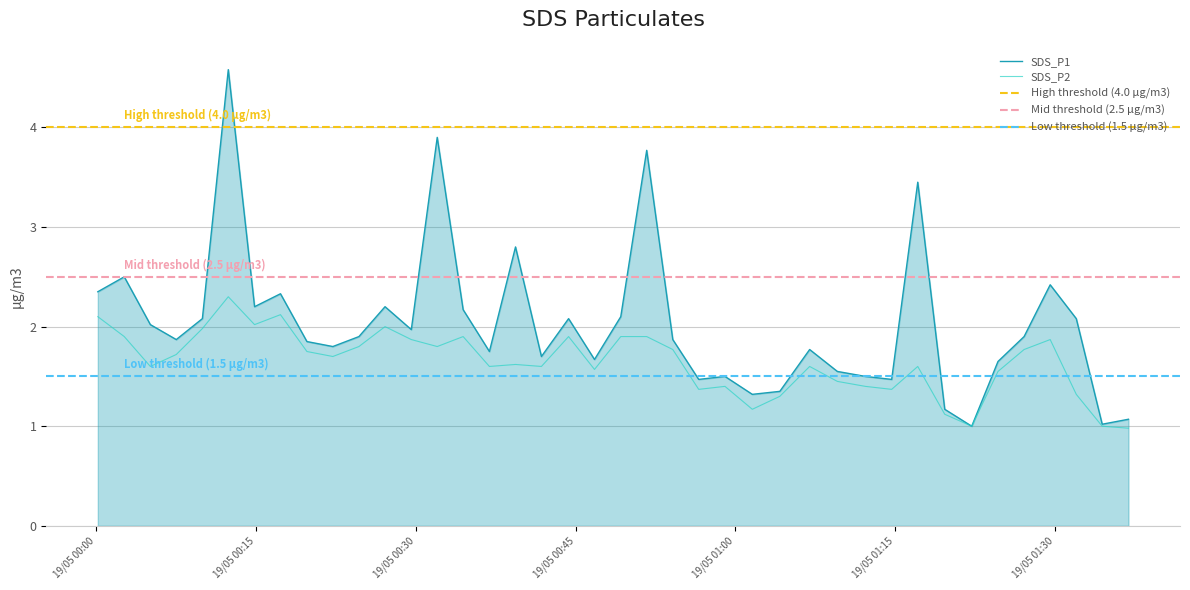

True or false: SDS_P1 and SDS_P2 intersect in this chart.

False